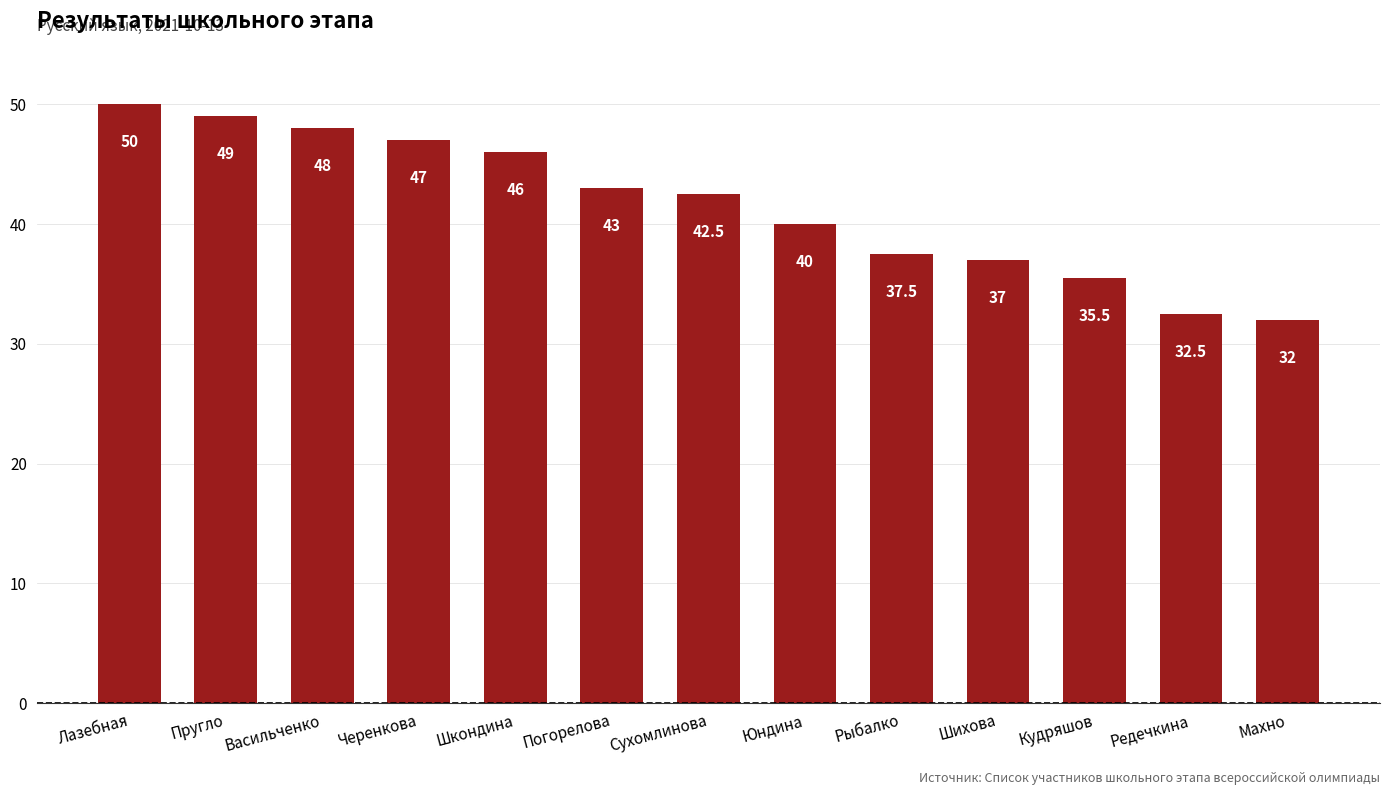

Reading left to right, transcribe all the data shown in this chart.

Лазебная=50.0	Пругло=49.0	Васильченко=48.0	Черенкова=47.0	Шкондина=46.0	Погорелова=43.0	Сухомлинова=42.5	Юндина=40.0	Рыбалко=37.5	Шихова=37.0	Кудряшов=35.5	Редечкина=32.5	Махно=32.0